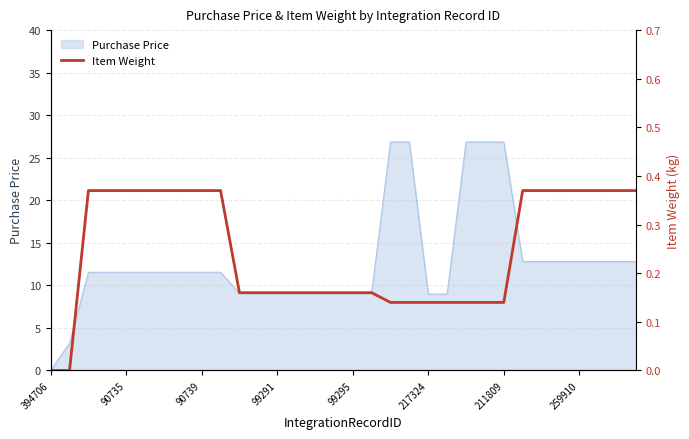

The Purchase Price series shows 4.8 at 90735. True or false?

False